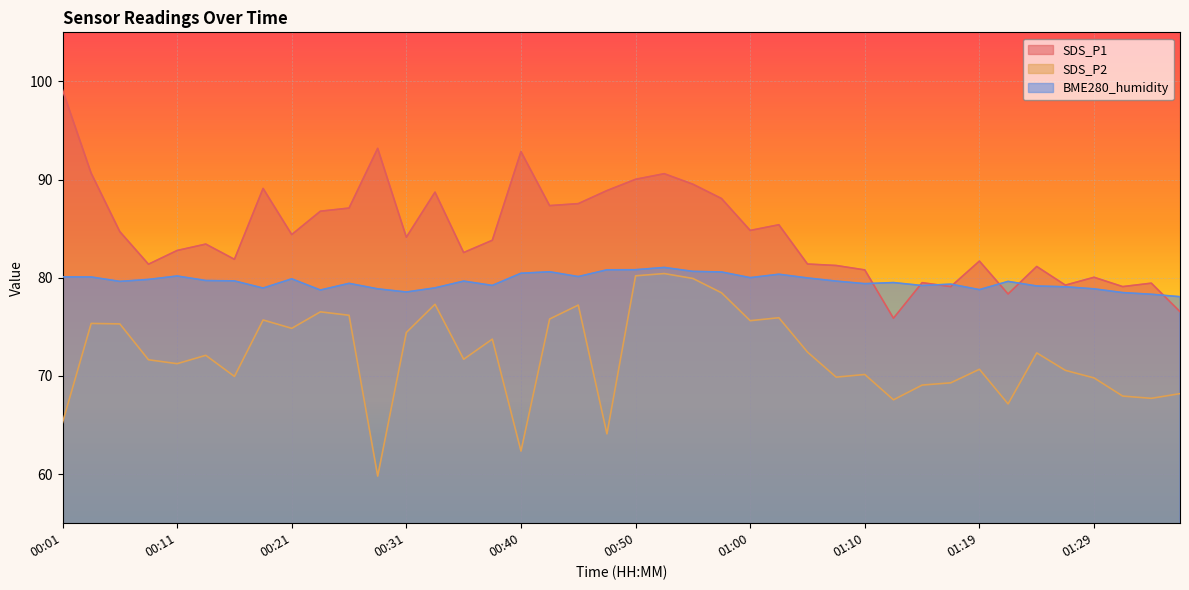

The BME280_humidity series shows 79.7 at 00:14. True or false?

True